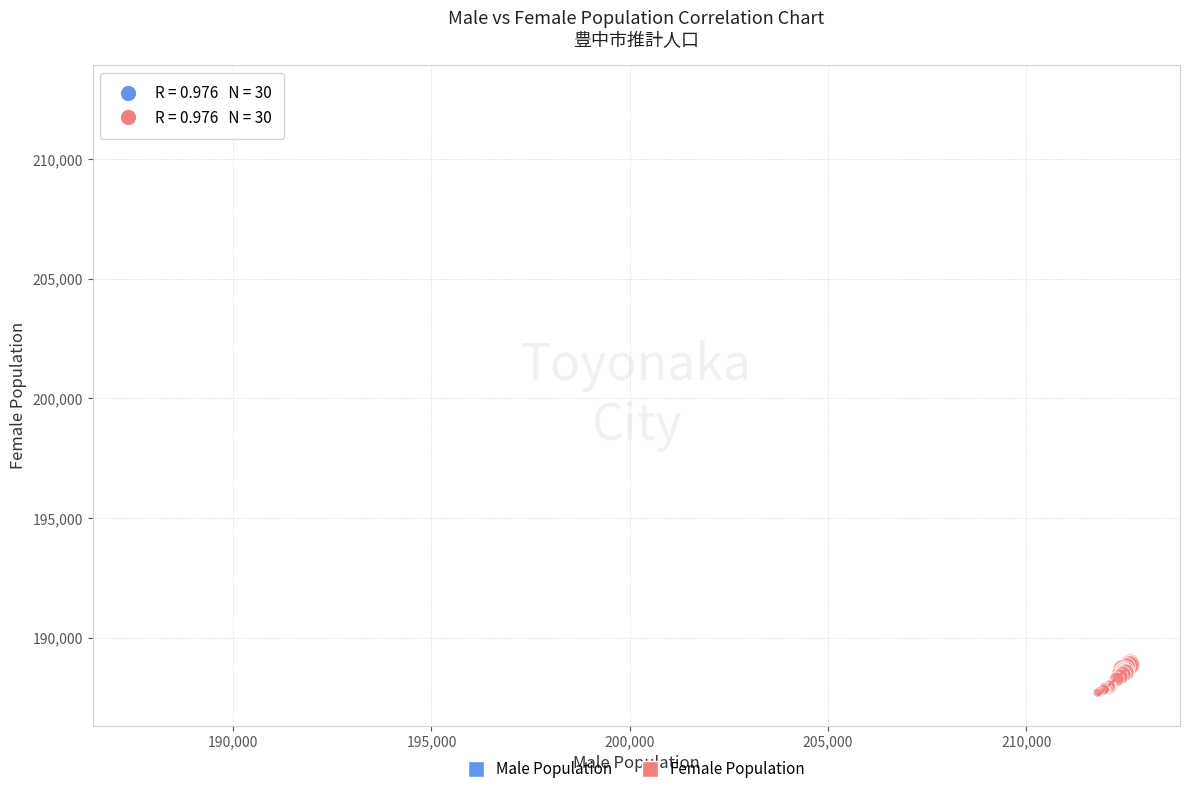

What are all the series names shown in the legend?

Male Population, Female Population